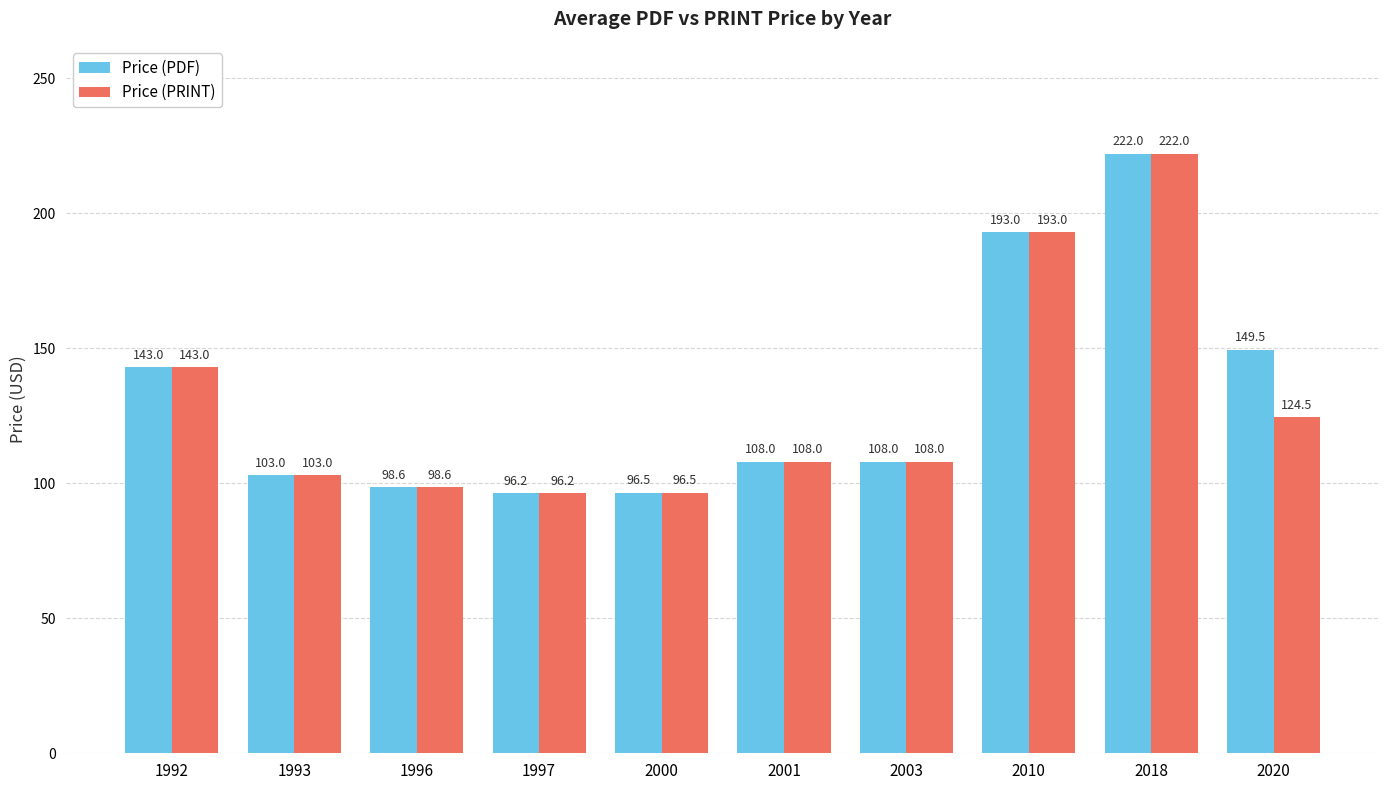

Does the chart contain any negative values?

No